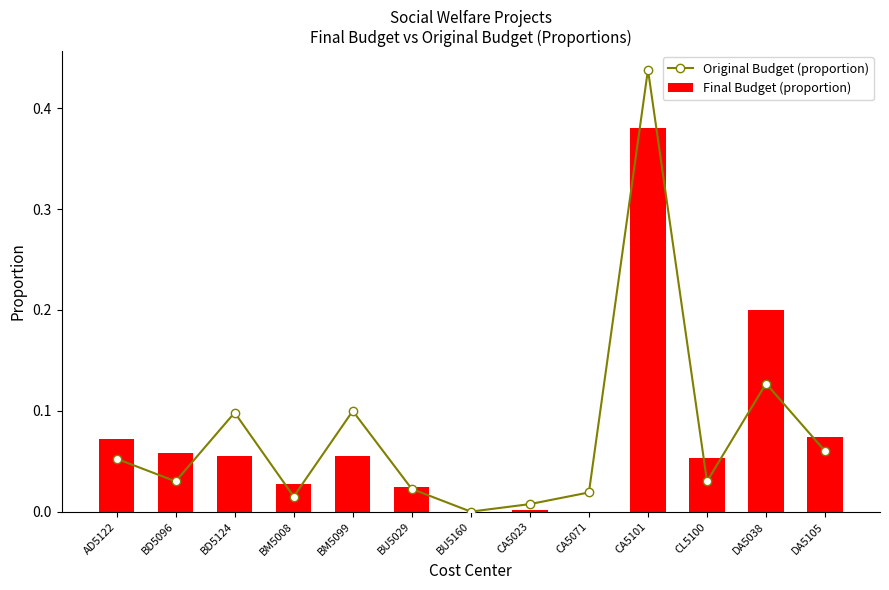

Is the value of Original Budget (proportion) at BU5160 greater than the value of Final Budget (proportion) at BD5096?

No